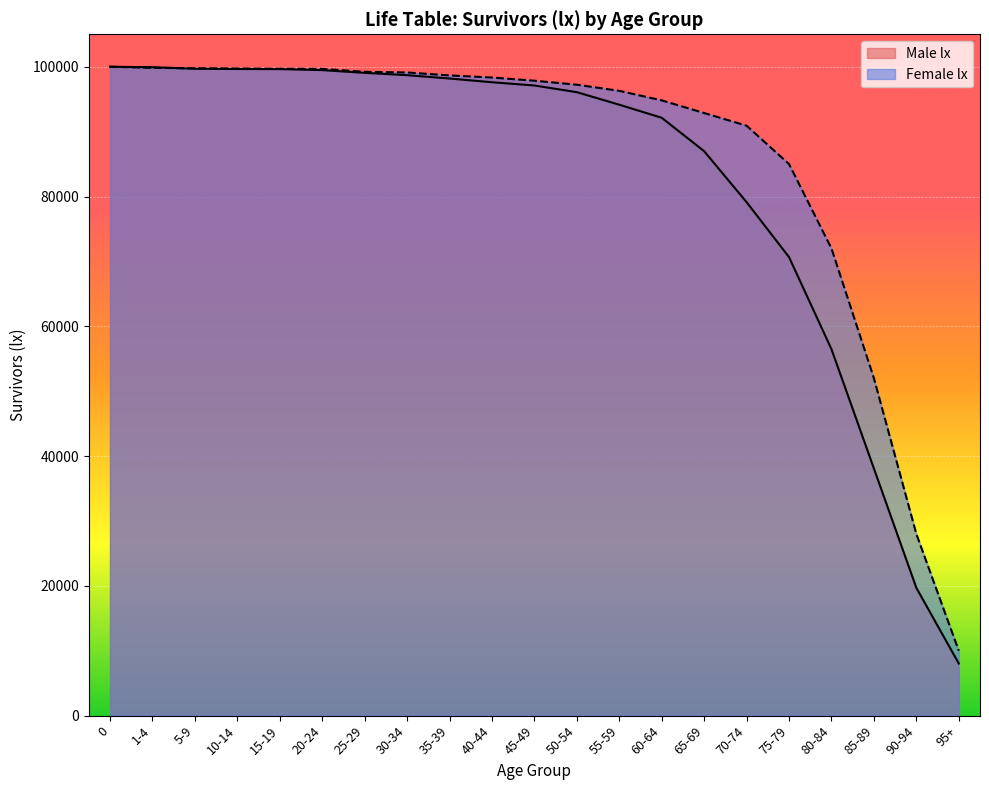

What is the ratio of the value at 15-19 to the value at 65-69?

1.1